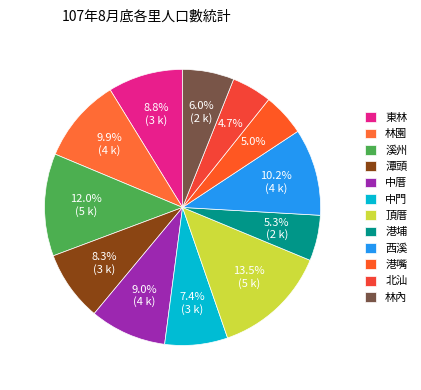

Does 港嘴 account for over 50% of the chart?

No